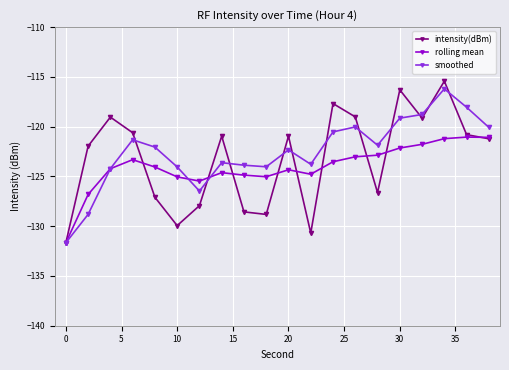

Does the chart have visible grid lines?

Yes